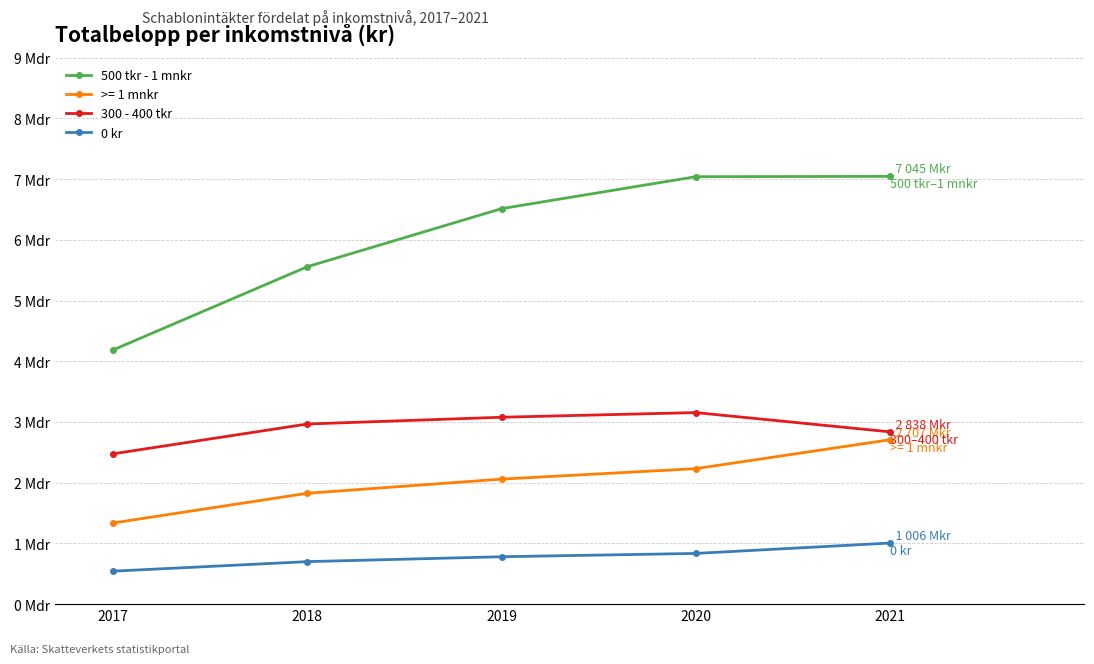

True or false: 300 - 400 tkr and 500 tkr - 1 mnkr cross at least once.

False